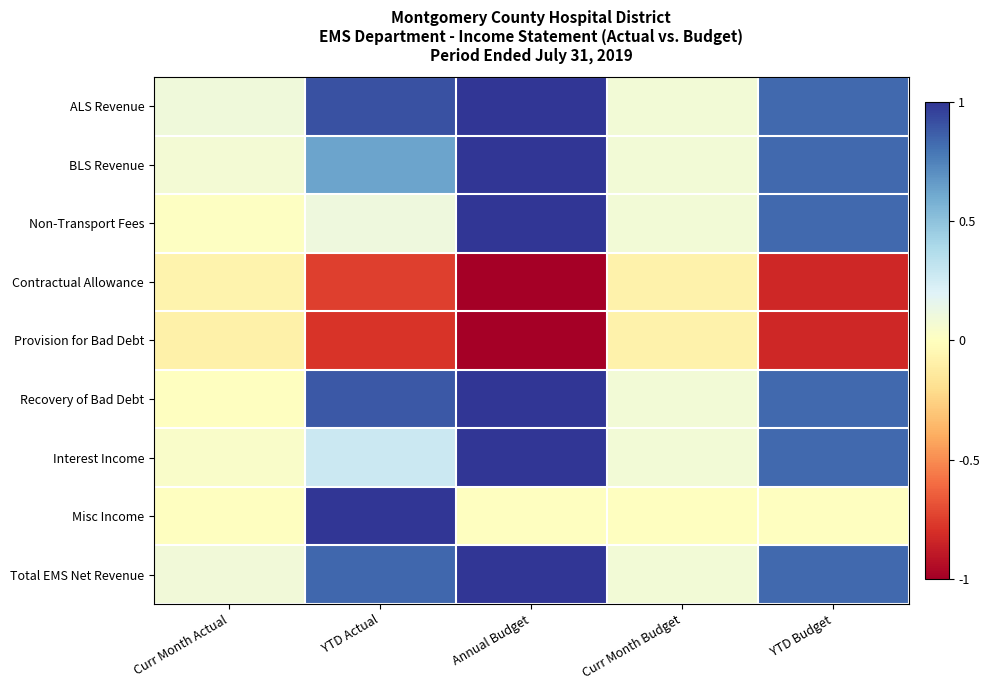

What is the spread (max minus min) of values at Curr Month Actual?

0.2